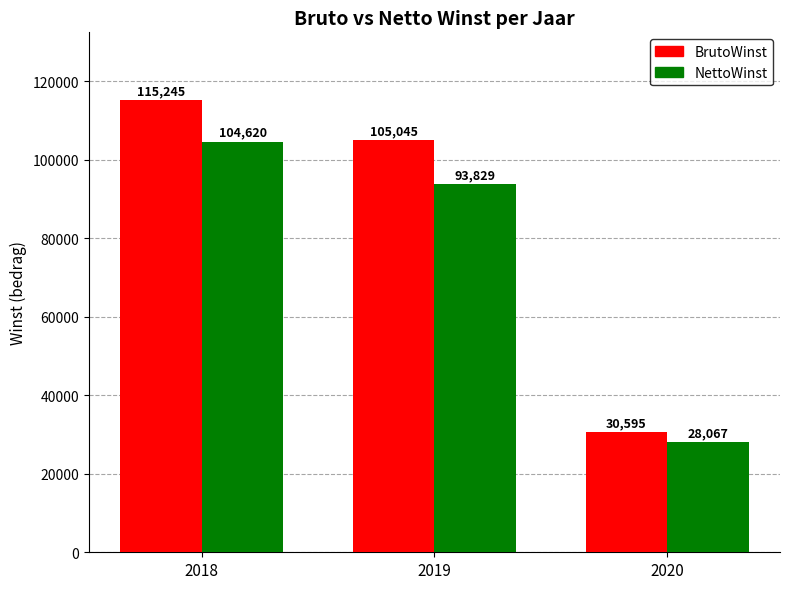

How many categories are shown in the chart?

3